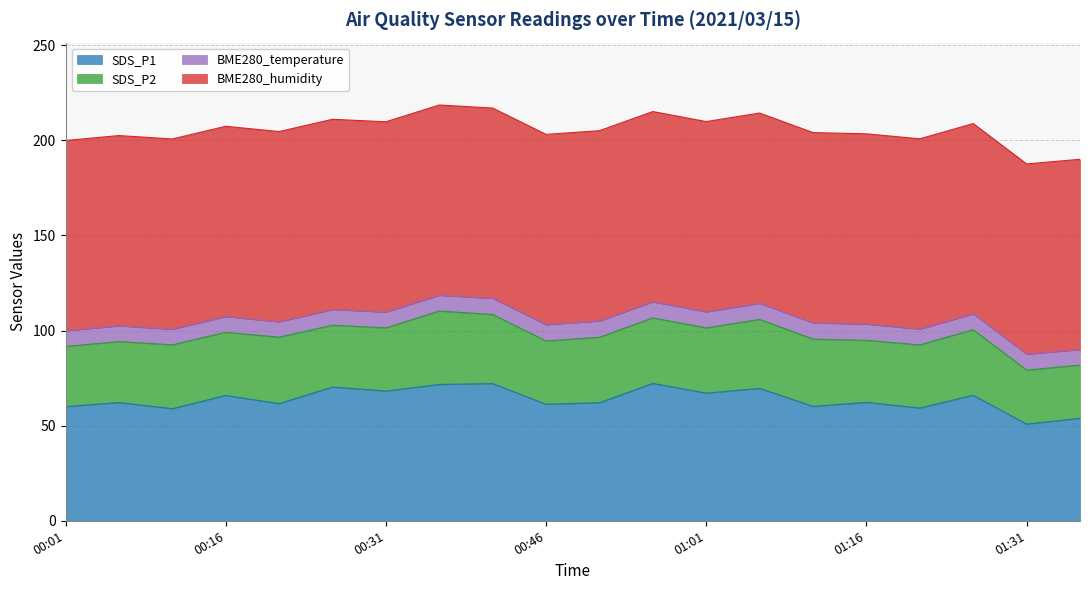

What is the minimum value for SDS_P1?

50.8